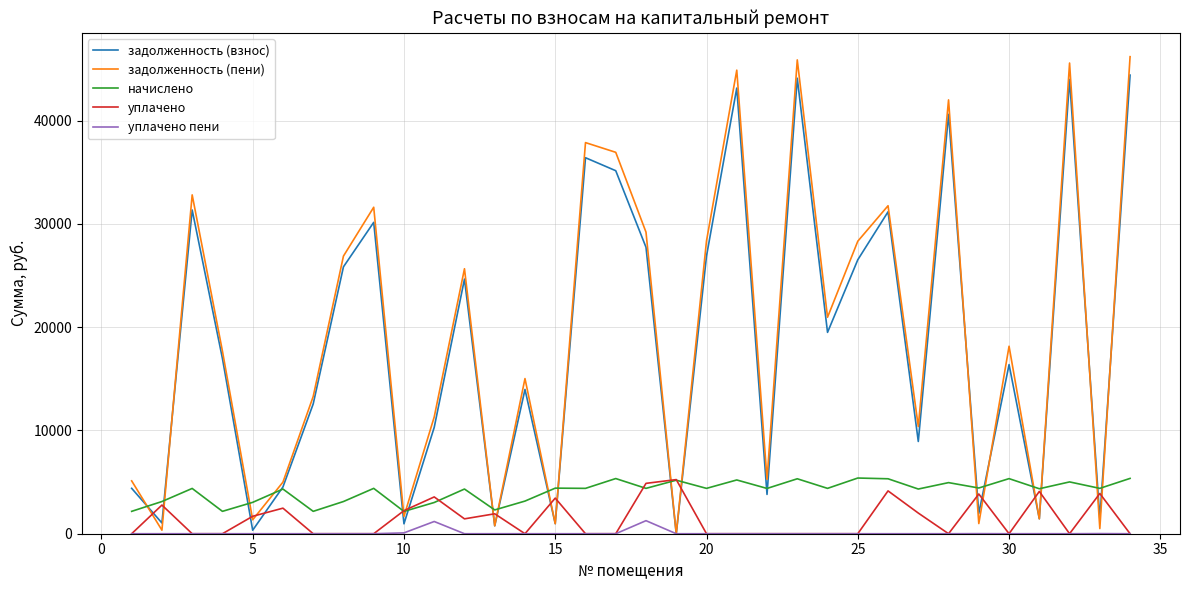

How many categories are shown in the chart?

34